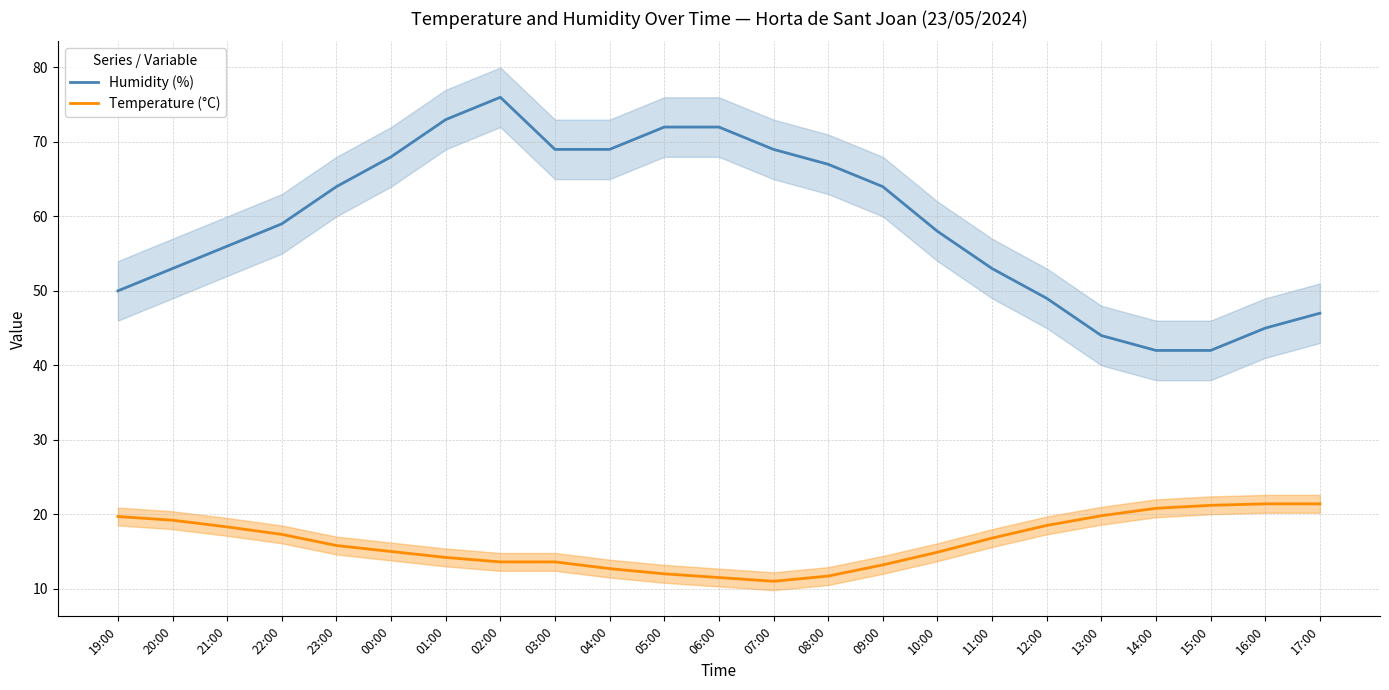

Does the chart display data point markers on the line(s)?

No